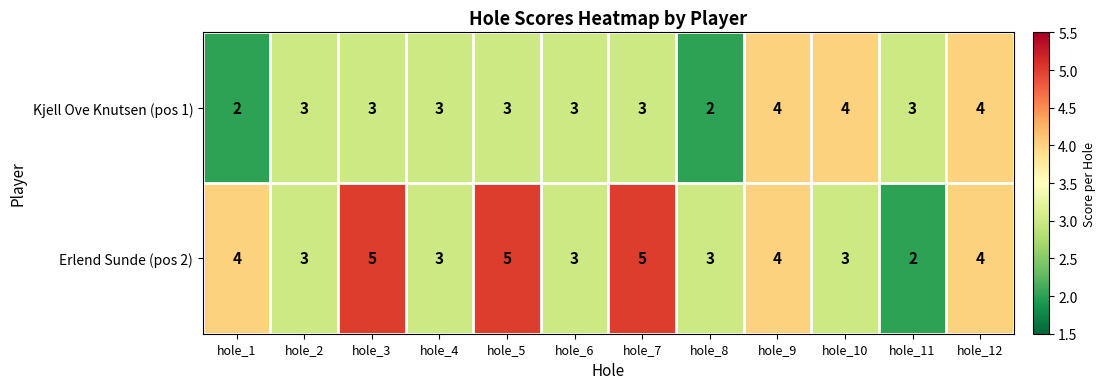

Is the value of Erlend Sunde (pos 2) at hole_5 greater than the value of Kjell Ove Knutsen (pos 1) at hole_8?

Yes